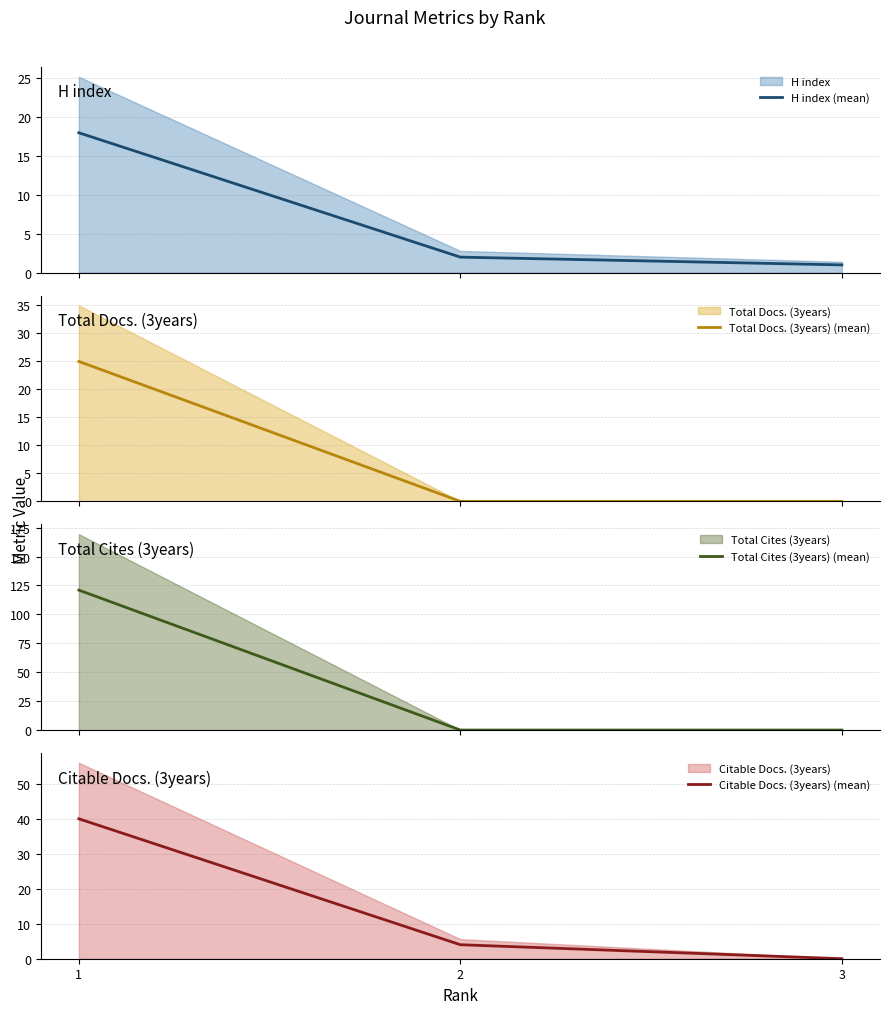

Reading right to left, list all the values displayed in this chart.

H index (mean): 3=1	2=2	1=18
Total Docs. (3years) (mean): 3=0	2=0	1=25
Total Cites (3years) (mean): 3=0	2=0	1=121
Citable Docs. (3years) (mean): 3=0	2=4	1=40